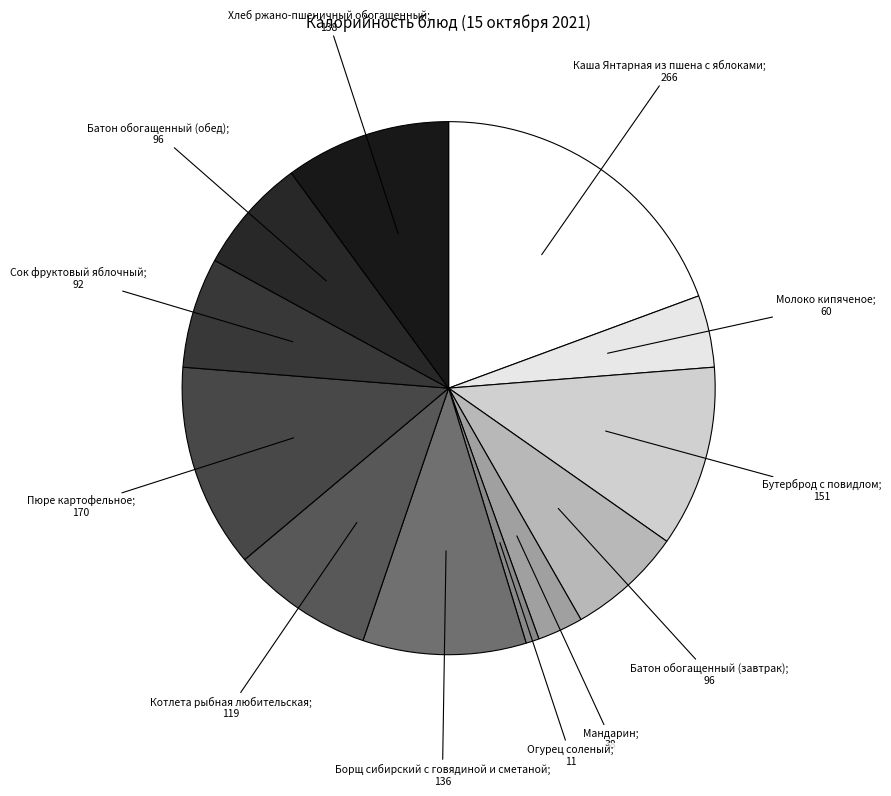

Is there a majority slice in this chart?

No